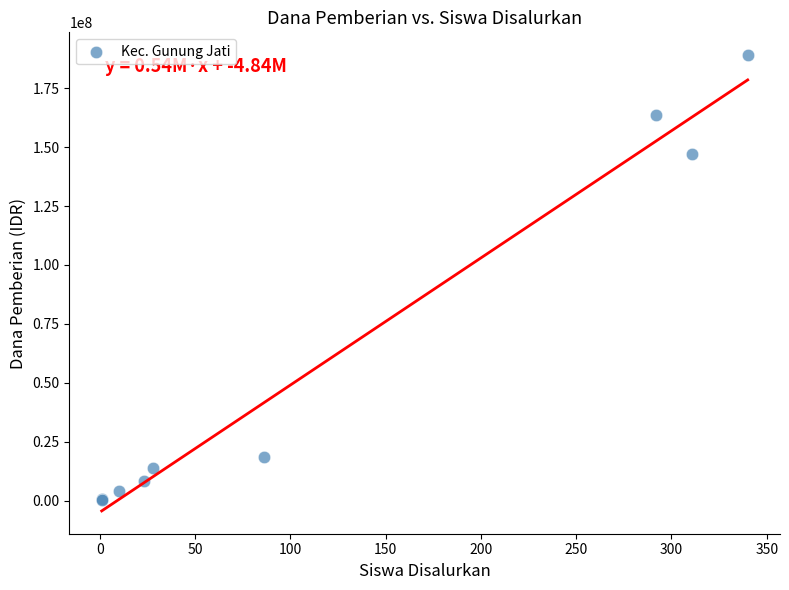

What Y value in the scatter plot is closest to 94687500?

147000000